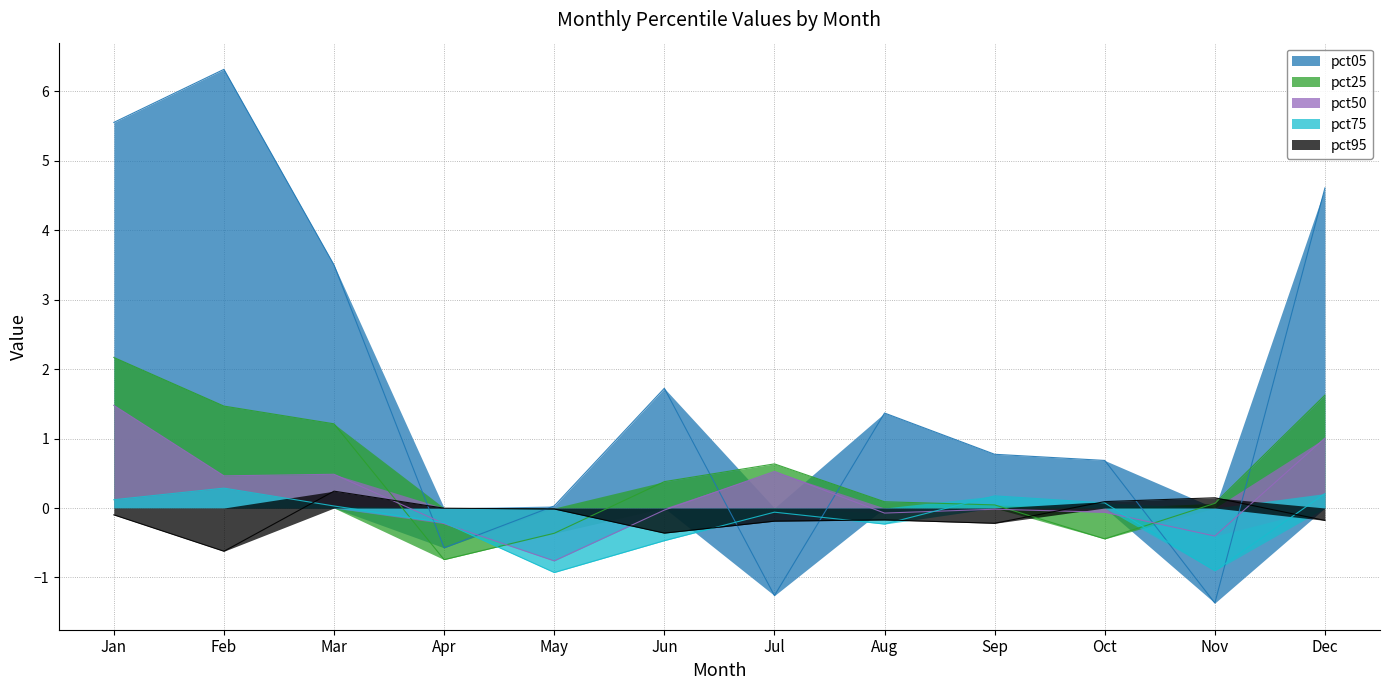

Rank the categories by pct75 value from highest to lowest.

Feb, Dec, Sep, Jan, Oct, Mar, Jul, Apr, Aug, Jun, Nov, May